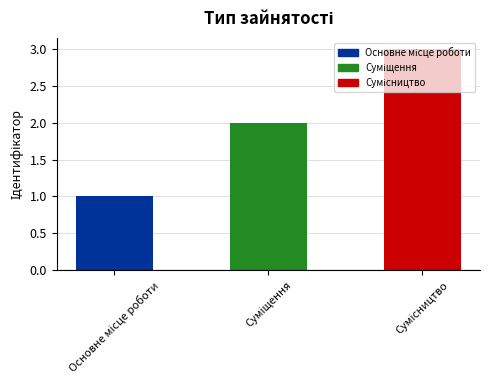

What is the greatest value displayed?

3